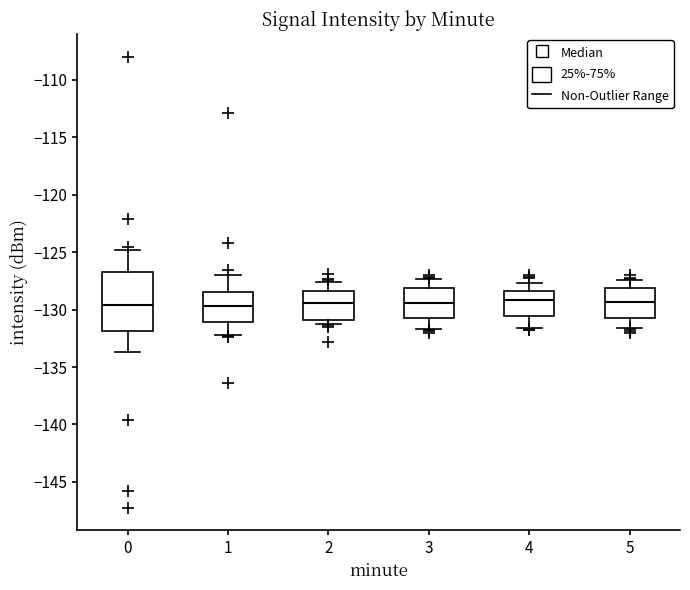

Comparing the boxes themselves (not the whiskers), which one is the tallest?

0